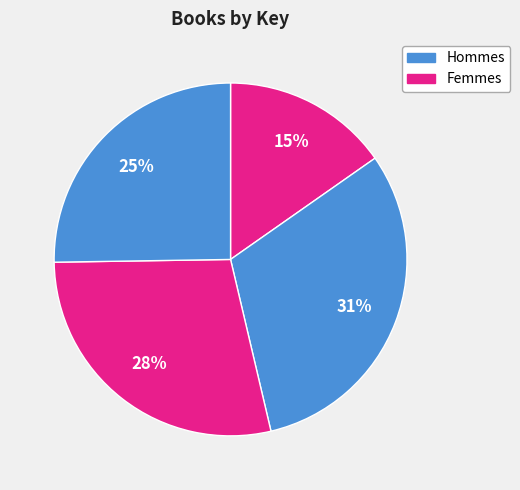

How many slices are in this pie chart?

4